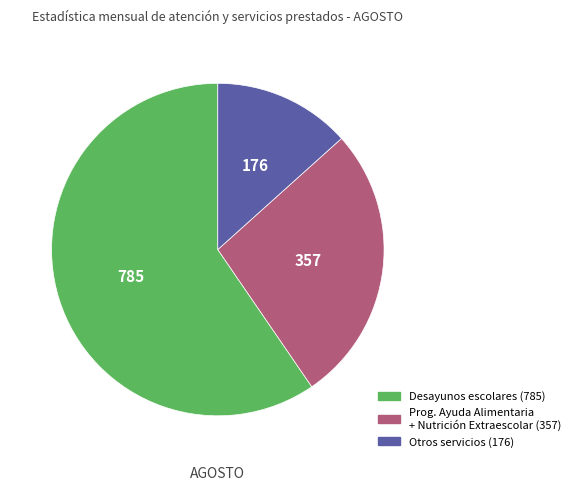

How many segments does this pie chart have?

3